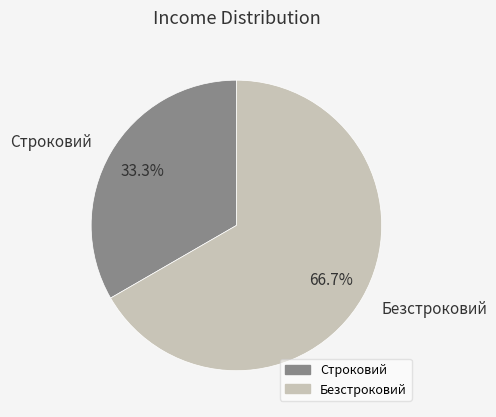

To the nearest percent, what portion does Строковий represent?

33%